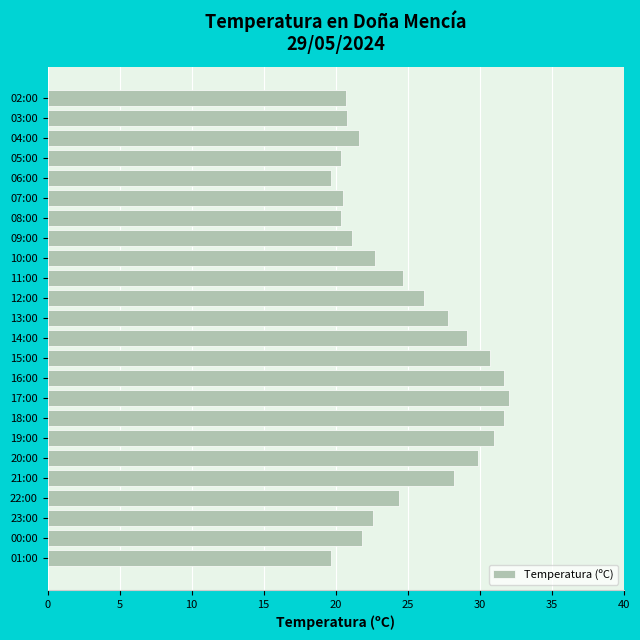

What is the minimum value shown in the chart?

19.7